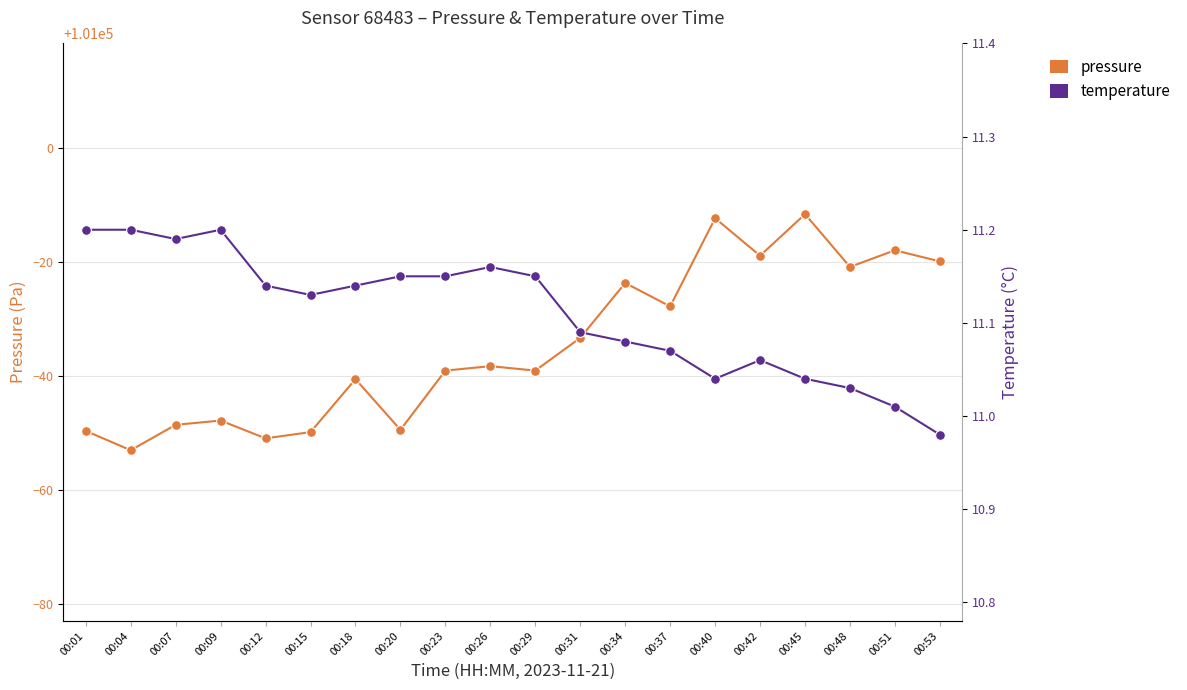

True or false: pressure and temperature cross at least once.

False